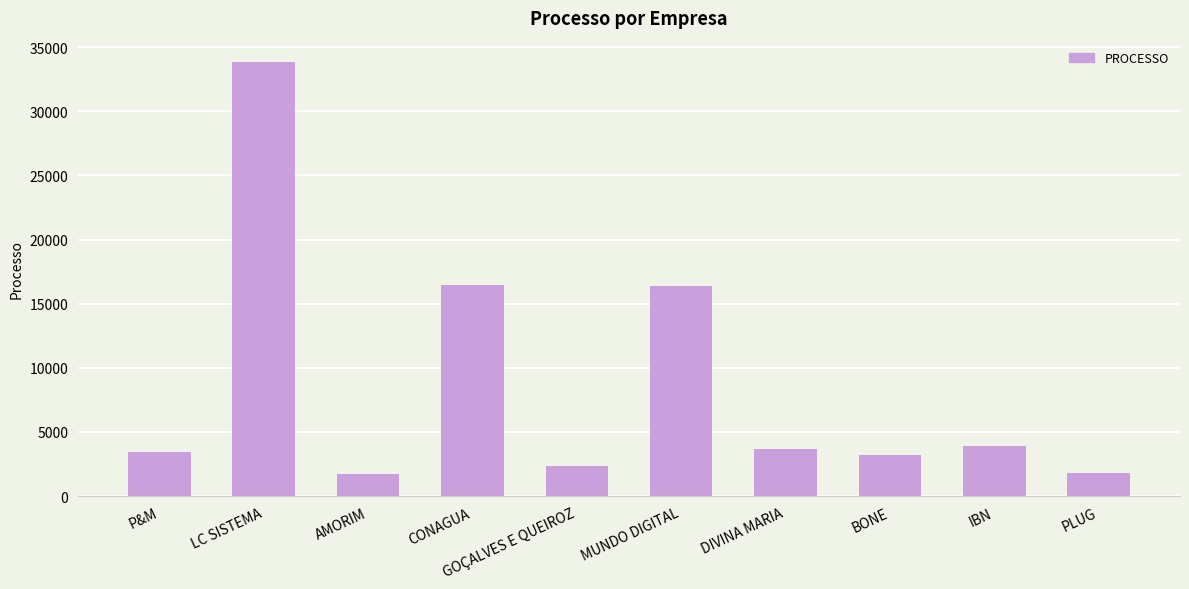

What is the change in value from AMORIM to DIVINA MARIA?

+1890